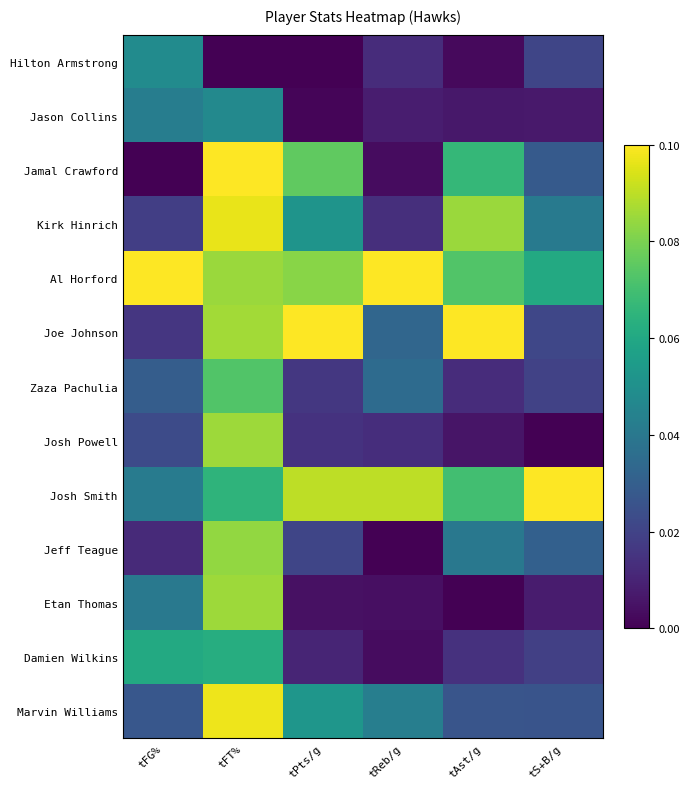

Reading right to left, what are all the values shown in this chart?

Hilton Armstrong: tS+B/g=0.2	tAst/g=0.0	tReb/g=0.1	tPts/g=0.0	tFT%=0.0	tFG%=0.5
Jason Collins: tS+B/g=0.1	tAst/g=0.1	tReb/g=0.1	tPts/g=0.0	tFT%=0.5	tFG%=0.4
Jamal Crawford: tS+B/g=0.3	tAst/g=0.7	tReb/g=0.0	tPts/g=0.8	tFT%=1.0	tFG%=0.0
Kirk Hinrich: tS+B/g=0.4	tAst/g=0.8	tReb/g=0.1	tPts/g=0.5	tFT%=1.0	tFG%=0.2
Al Horford: tS+B/g=0.6	tAst/g=0.7	tReb/g=1.0	tPts/g=0.8	tFT%=0.8	tFG%=1.0
Joe Johnson: tS+B/g=0.2	tAst/g=1.0	tReb/g=0.3	tPts/g=1.0	tFT%=0.9	tFG%=0.2
Zaza Pachulia: tS+B/g=0.2	tAst/g=0.1	tReb/g=0.4	tPts/g=0.2	tFT%=0.7	tFG%=0.3
Josh Powell: tS+B/g=0.0	tAst/g=0.1	tReb/g=0.1	tPts/g=0.1	tFT%=0.9	tFG%=0.2
Josh Smith: tS+B/g=1.0	tAst/g=0.7	tReb/g=0.9	tPts/g=0.9	tFT%=0.7	tFG%=0.4
Jeff Teague: tS+B/g=0.3	tAst/g=0.4	tReb/g=0.0	tPts/g=0.2	tFT%=0.8	tFG%=0.1
Etan Thomas: tS+B/g=0.1	tAst/g=0.0	tReb/g=0.0	tPts/g=0.0	tFT%=0.9	tFG%=0.4
Damien Wilkins: tS+B/g=0.2	tAst/g=0.1	tReb/g=0.0	tPts/g=0.1	tFT%=0.6	tFG%=0.6
Marvin Williams: tS+B/g=0.3	tAst/g=0.3	tReb/g=0.4	tPts/g=0.5	tFT%=1.0	tFG%=0.3